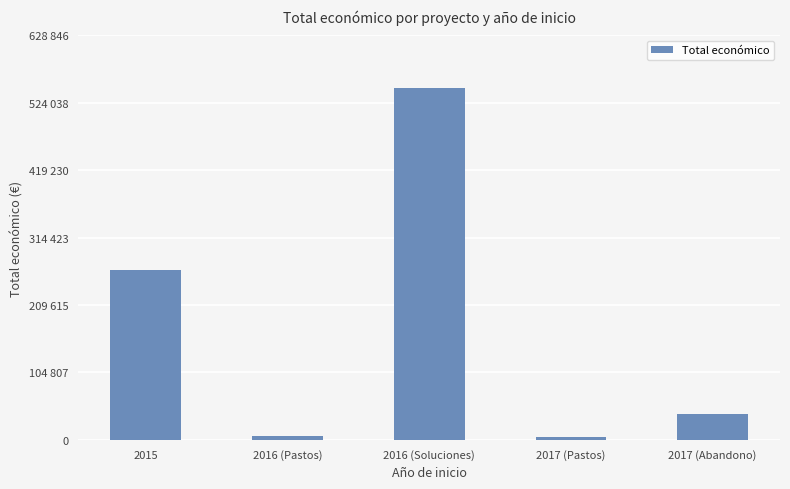

Are the bars horizontal?

No